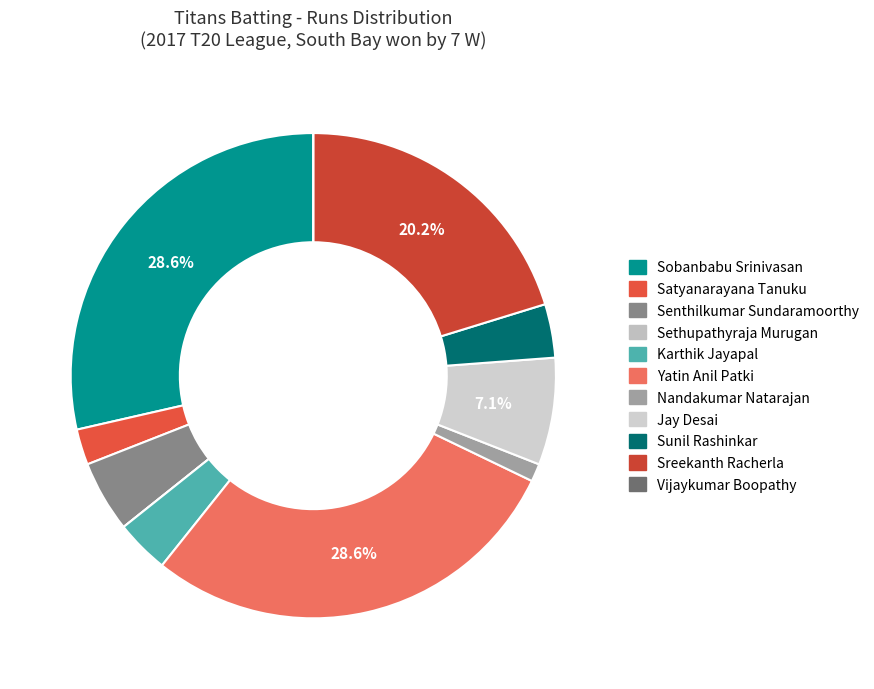

To the nearest percent, what percentage of the pie is Sreekanth Racherla?

20%